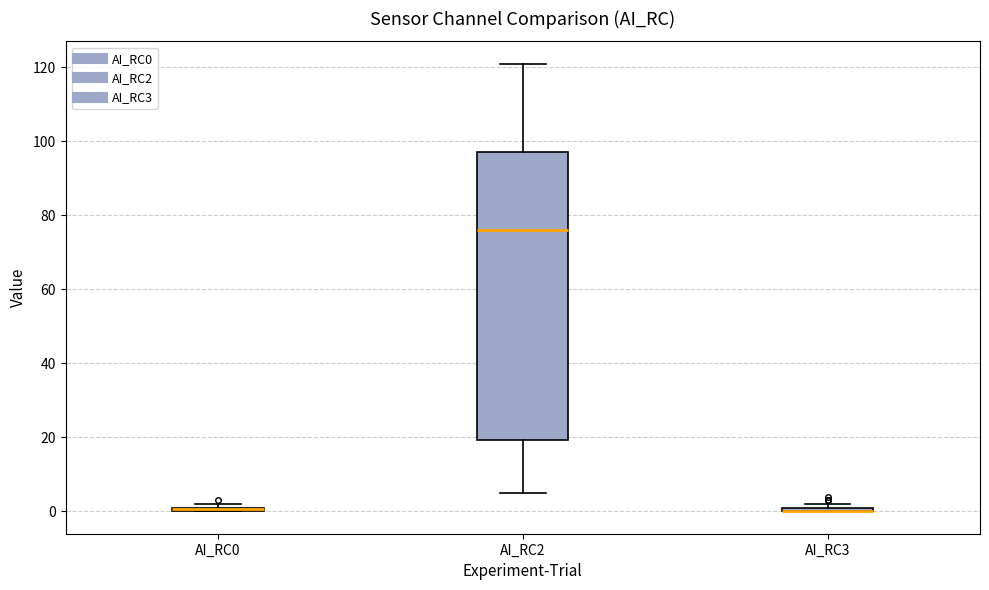

Which box is the tallest, from its lower edge to its upper edge?

AI_RC2